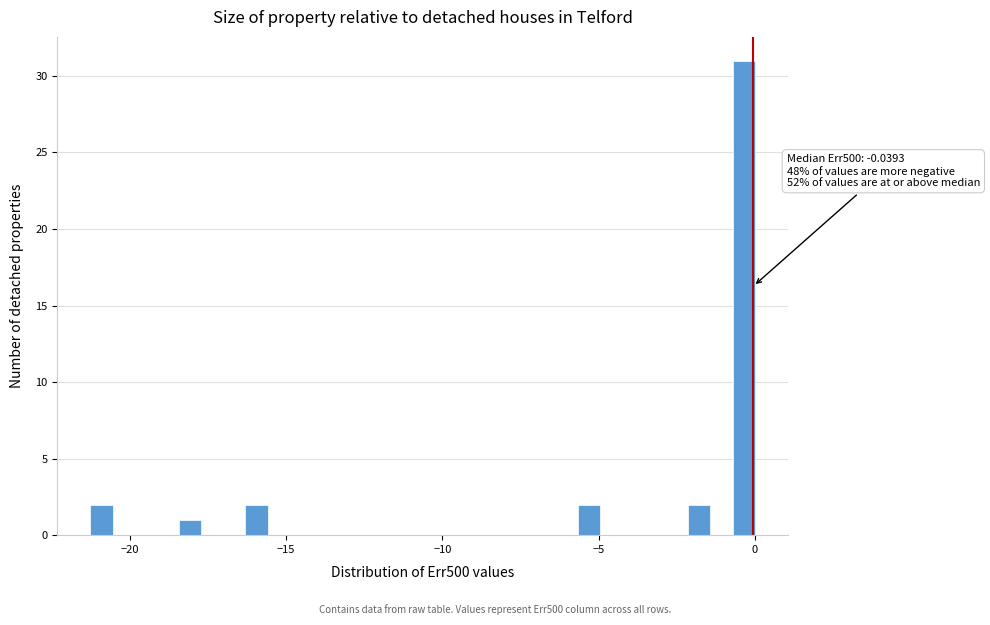

Read against the x-axis, roughly where is the centre of the tallest bar?

-0.5